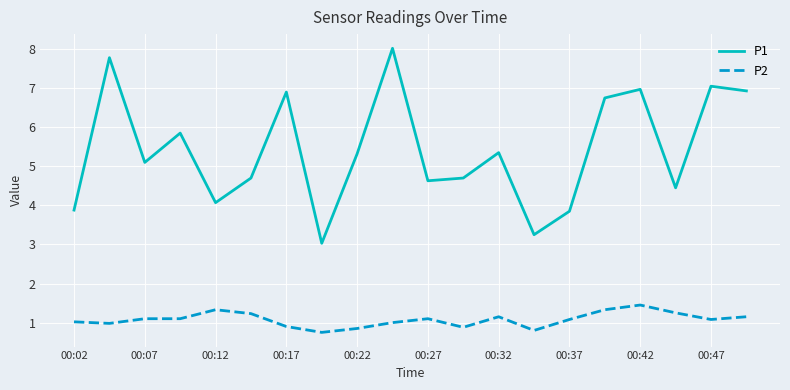

What is the lowest value of the P1 series?

3.0